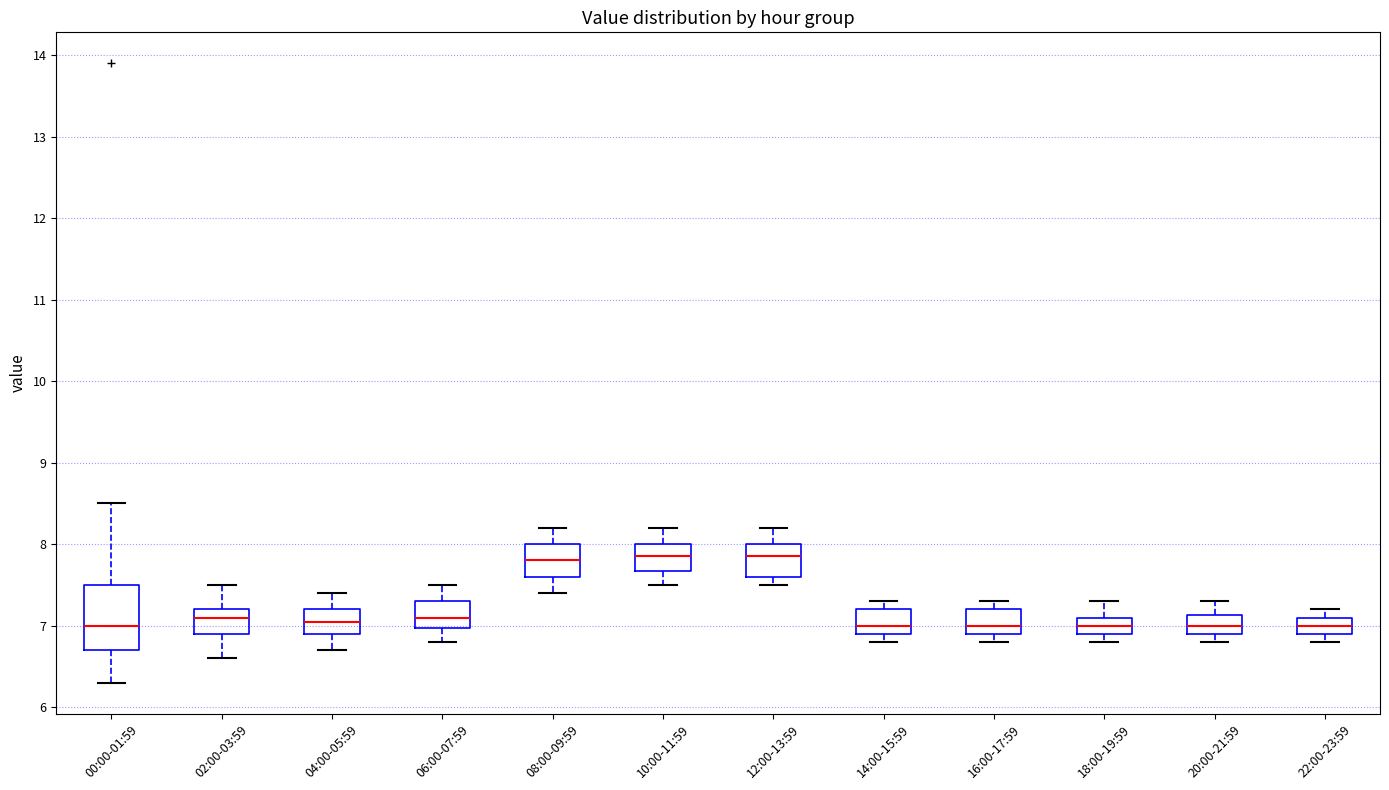

Where does the upper whisker of the box for 10:00-11:59 end on the y-axis? The values are not printed on the chart, so give them approximately, as read against the axis.

8.2